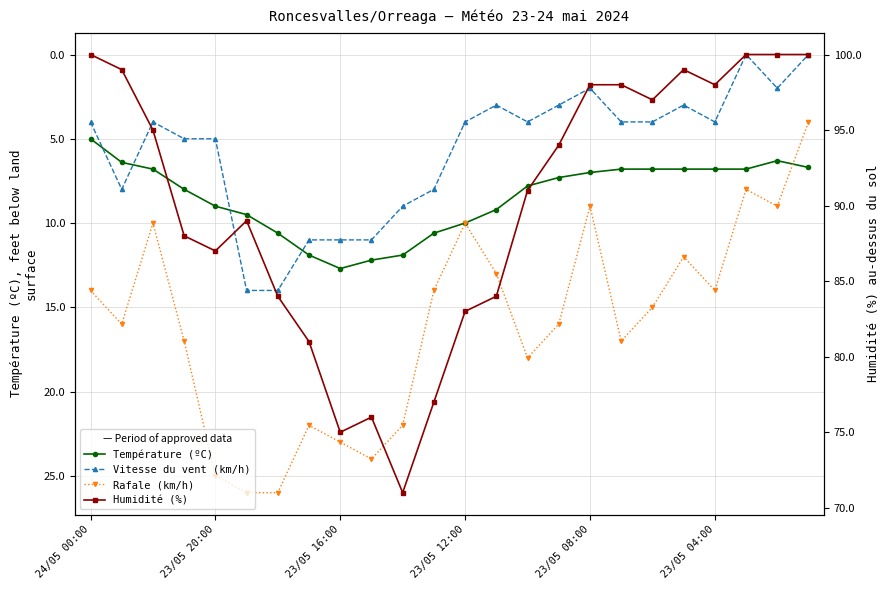

How many interior local peaks does the Humidité (%) series have?

3